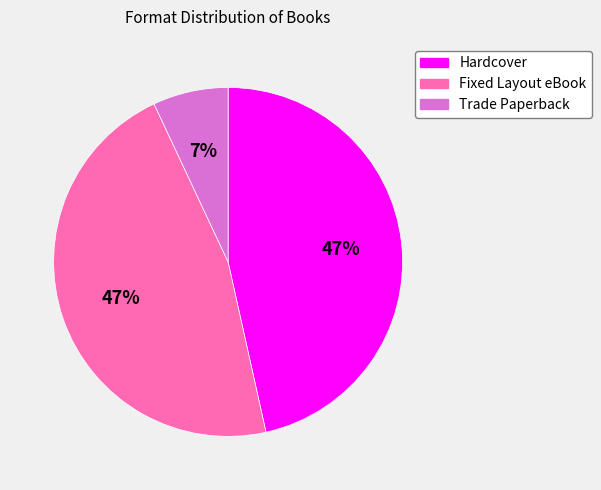

To the nearest percent, what is the combined percentage of Trade Paperback and Fixed Layout eBook?

53%